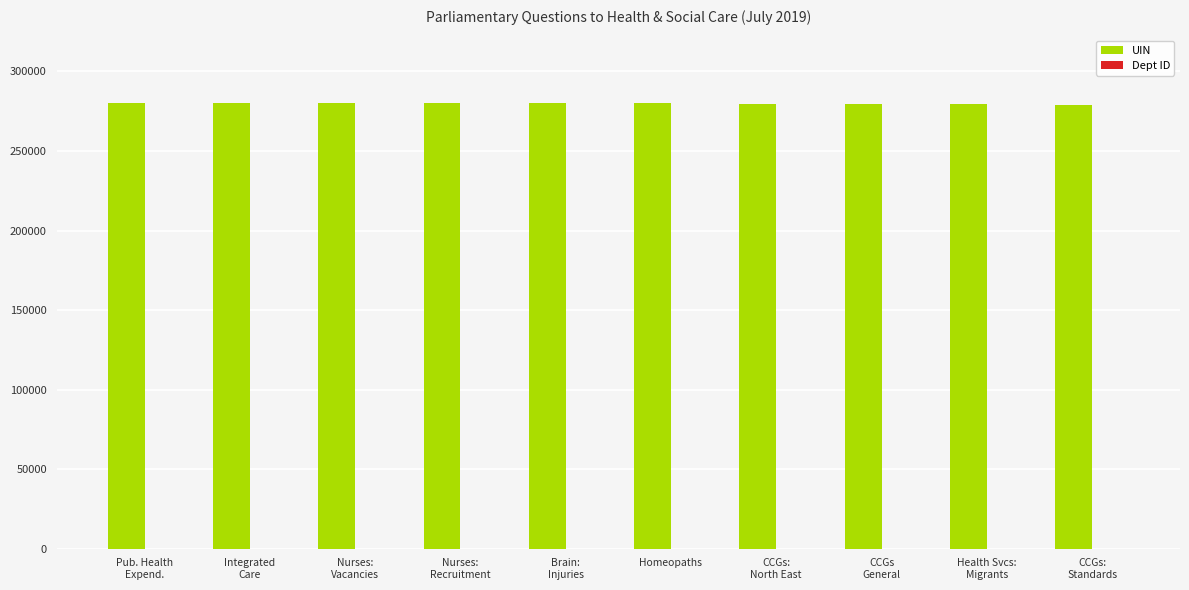

The value of UIN at Homeopaths is 280213. True or false?

True